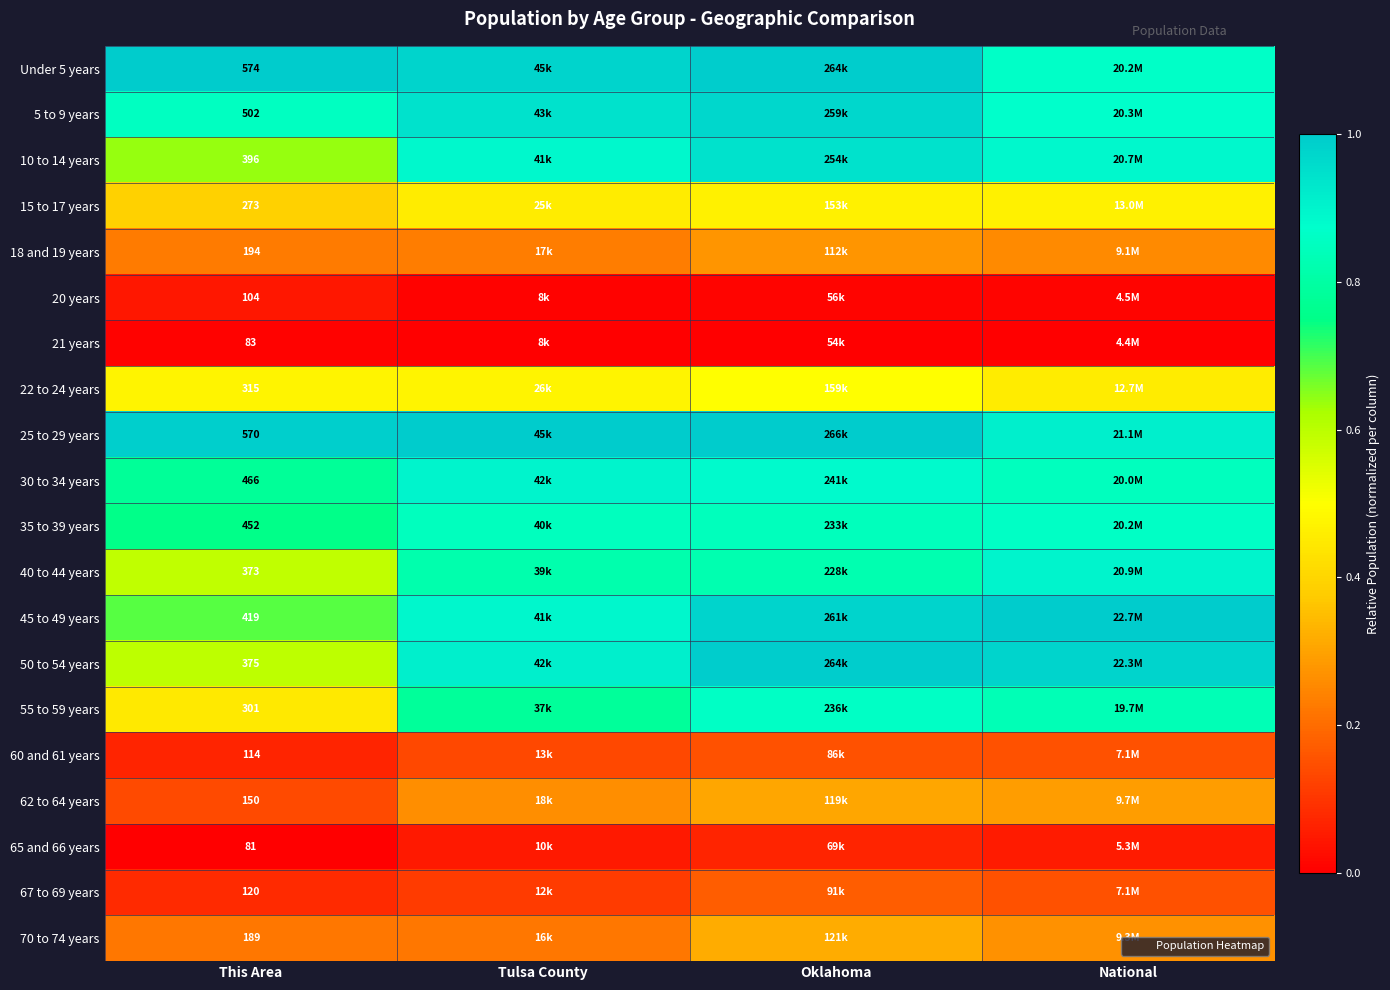

Read the 10 to 14 years value at This Area.

0.6